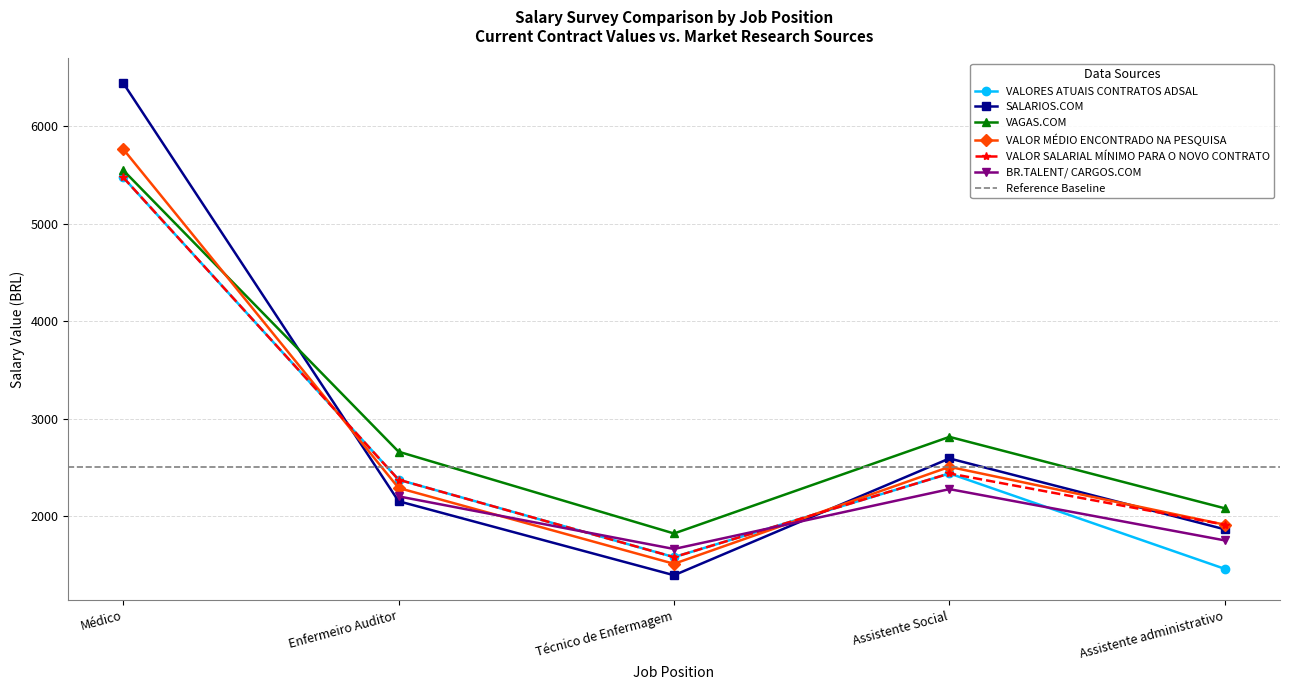

True or false: VALORES ATUAIS CONTRATOS ADSAL has more than 0 points higher than both neighbors.

True